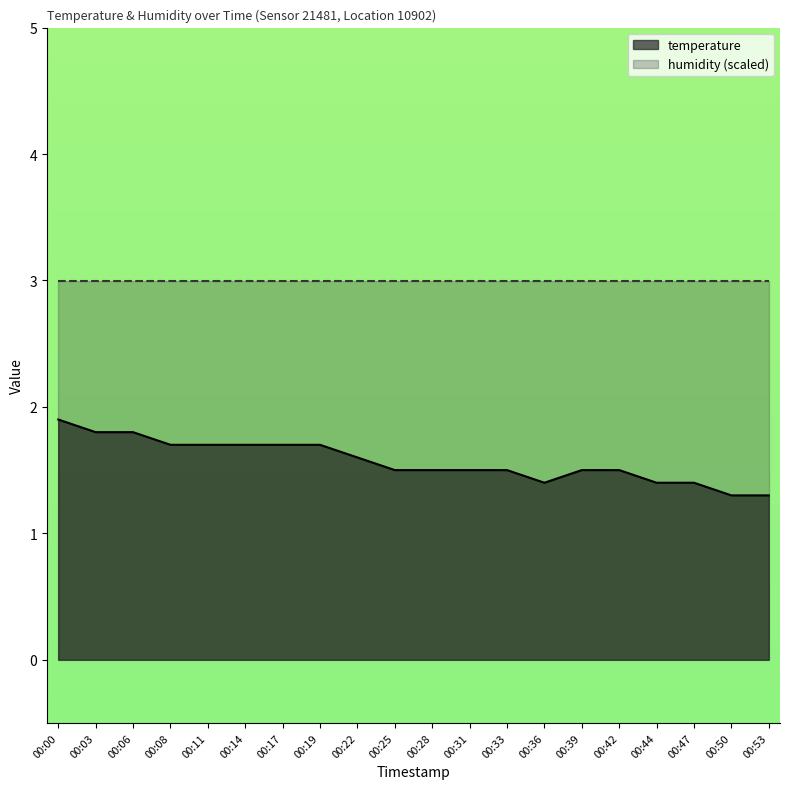

Is it true that the value at 00:08 is 0.4?

False